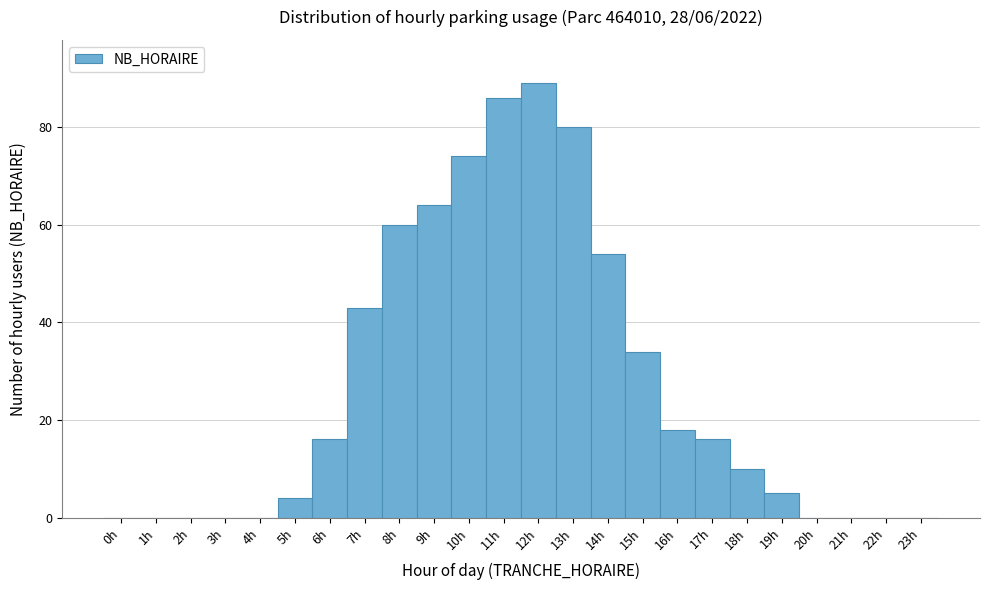

What is the height of the bar covering 16.5 to 17.5 on the x-axis? The values are not printed on the chart, so give them approximately, as read against the axis.

16